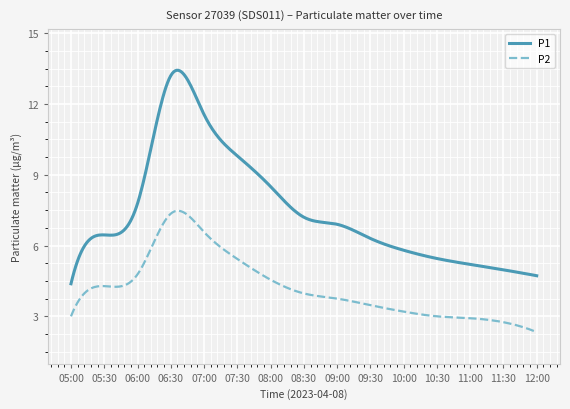

Which series has the largest range (max minus min)?

P1